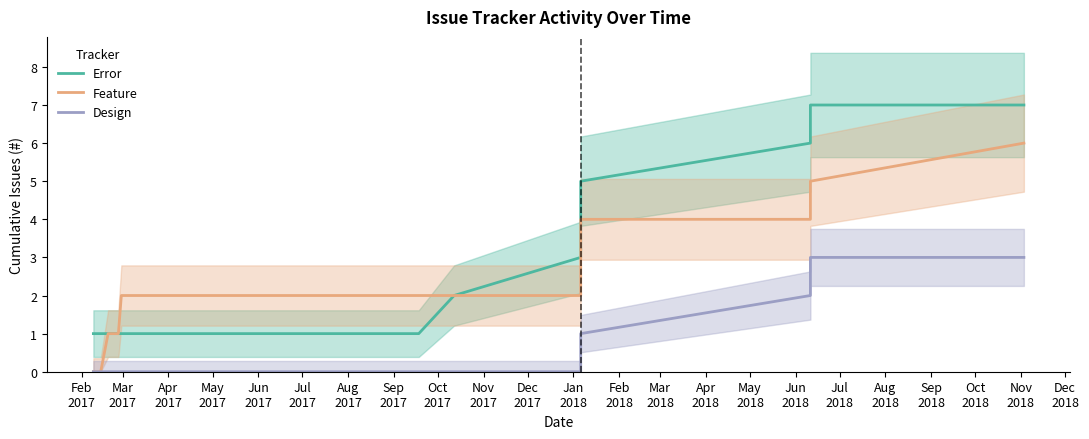

True or false: Error and Design intersect in this chart.

False